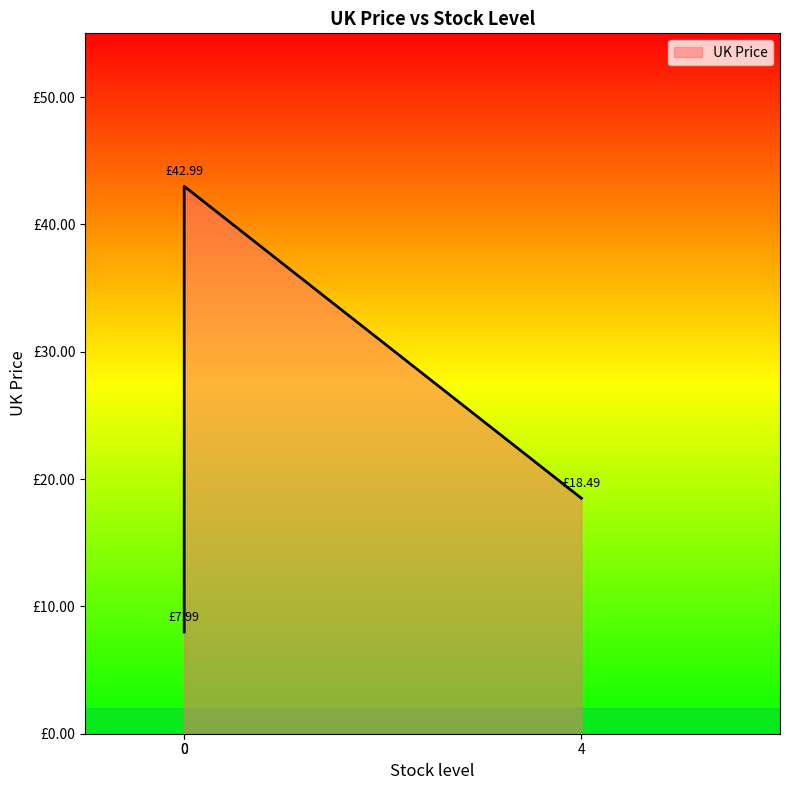

What is the greatest value displayed?

43.0